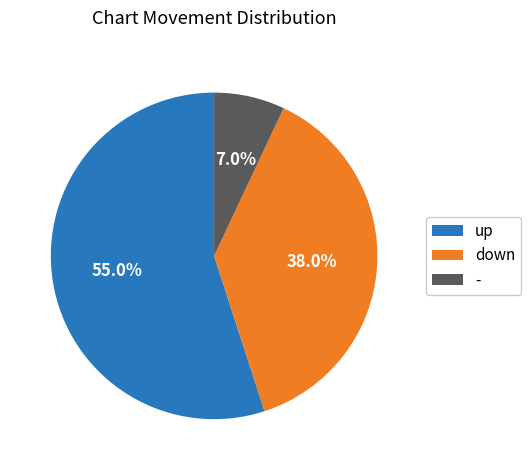

What percentage is the up slice, to the nearest percent?

55%